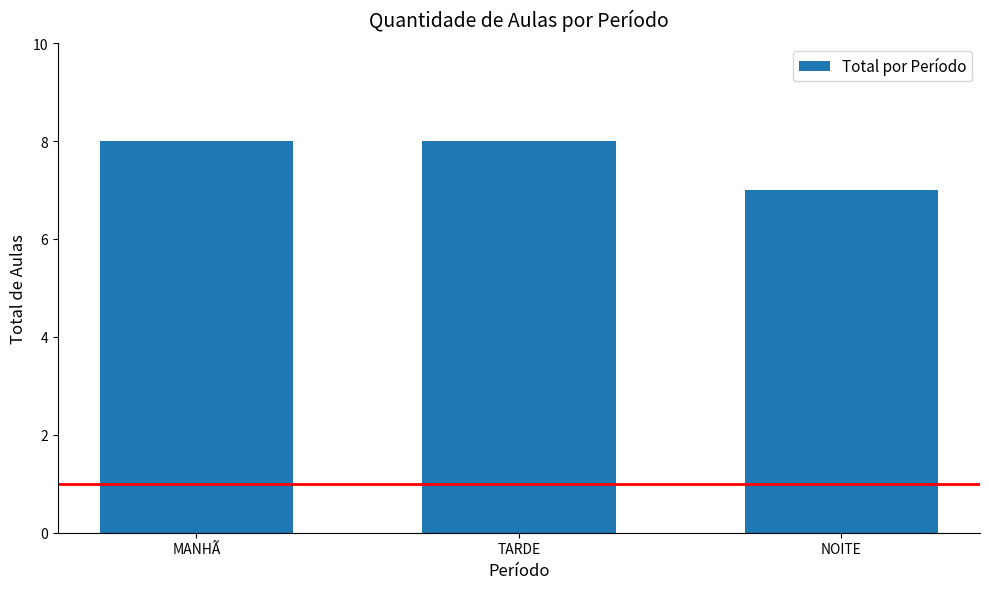

What is the difference between the second highest and minimum values?

1